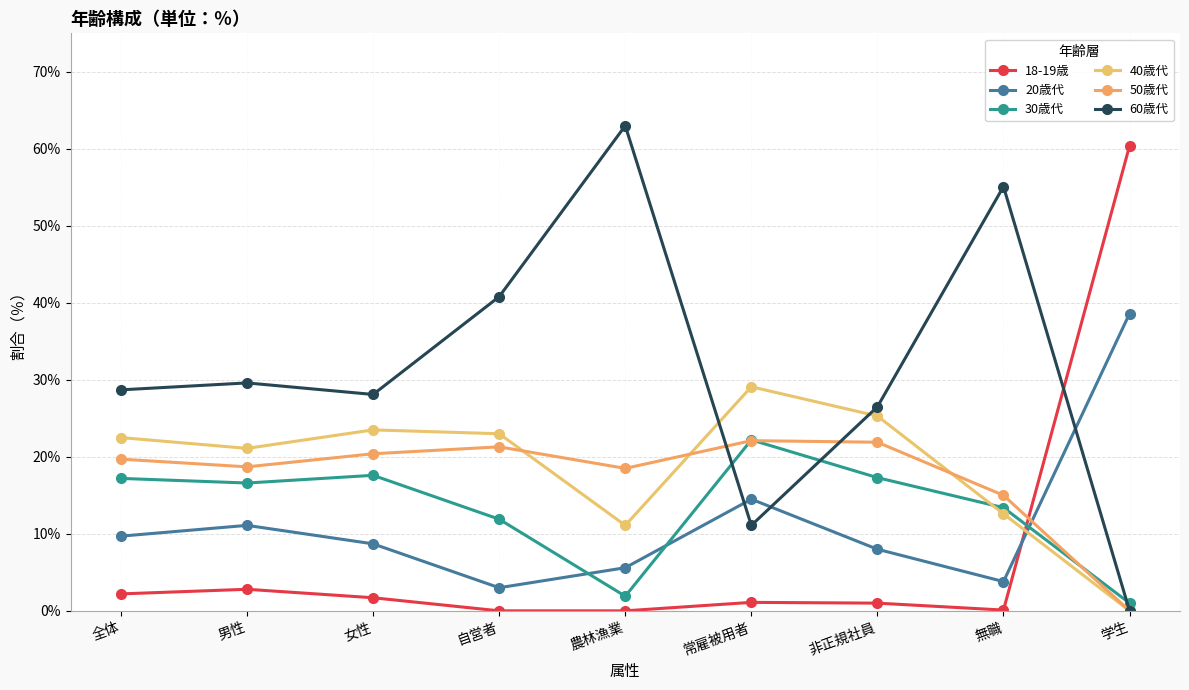

At which label does 18-19歳 first exceed 1?

全体